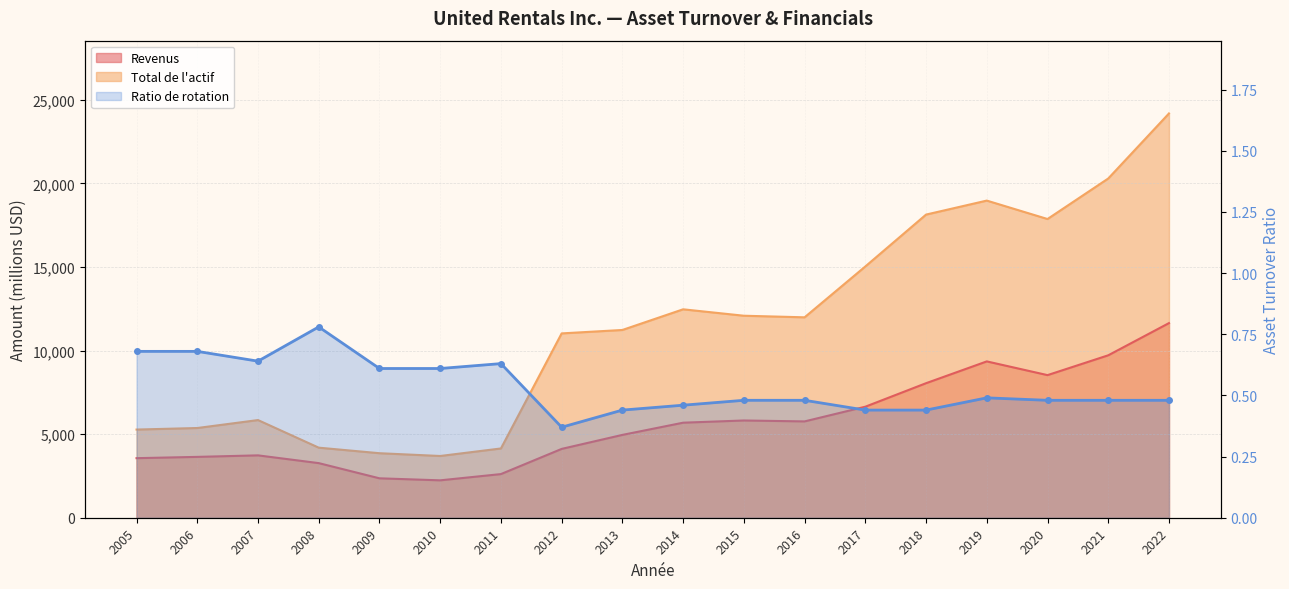

Count the number of categories in the chart.

18